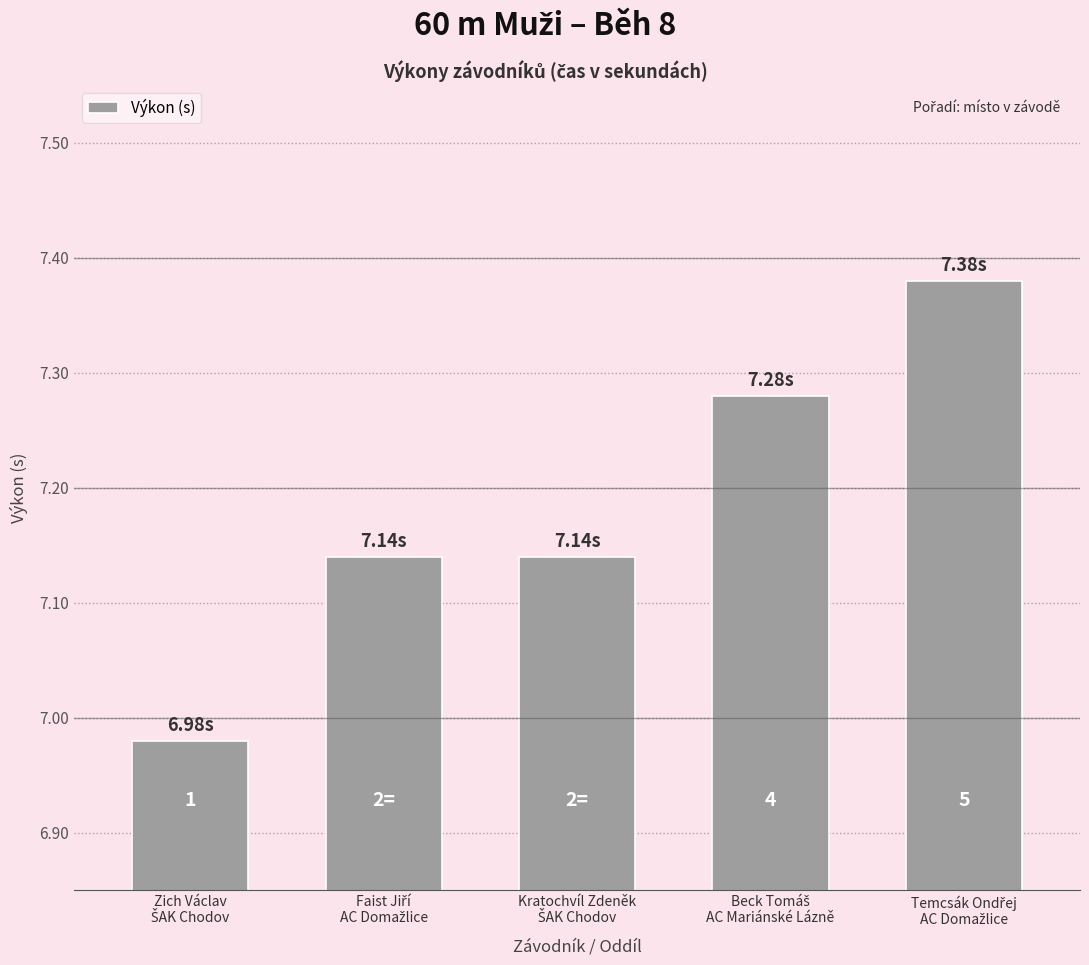

What is the difference between the values at Faist Jiří
AC Domažlice and Temcsák Ondřej
AC Domažlice?

0.2